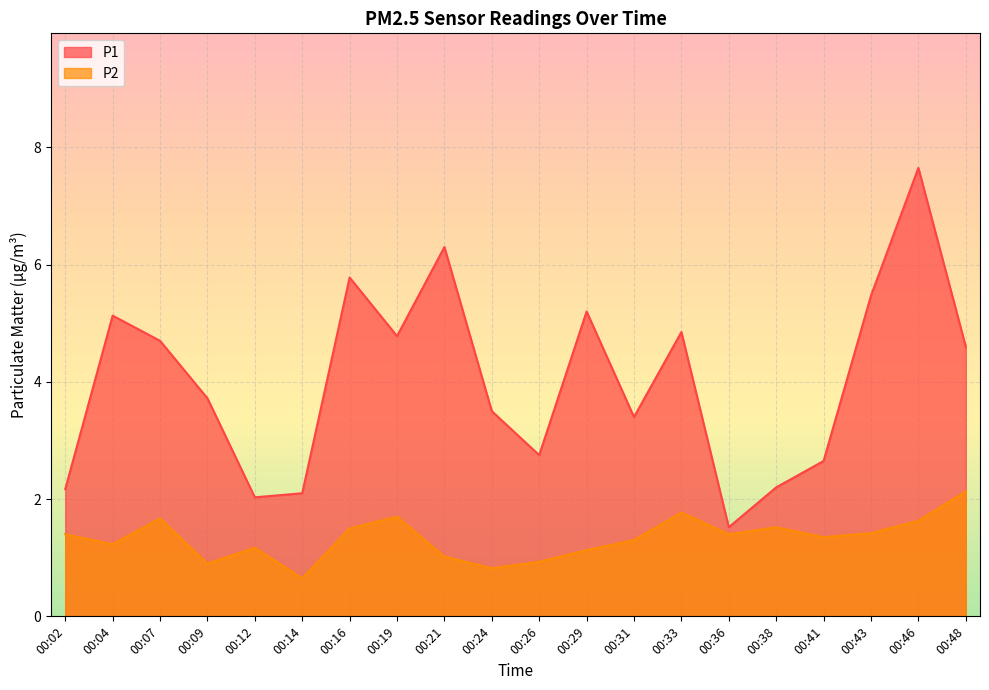

The value of P2 at 00:41 is 1.4. True or false?

True